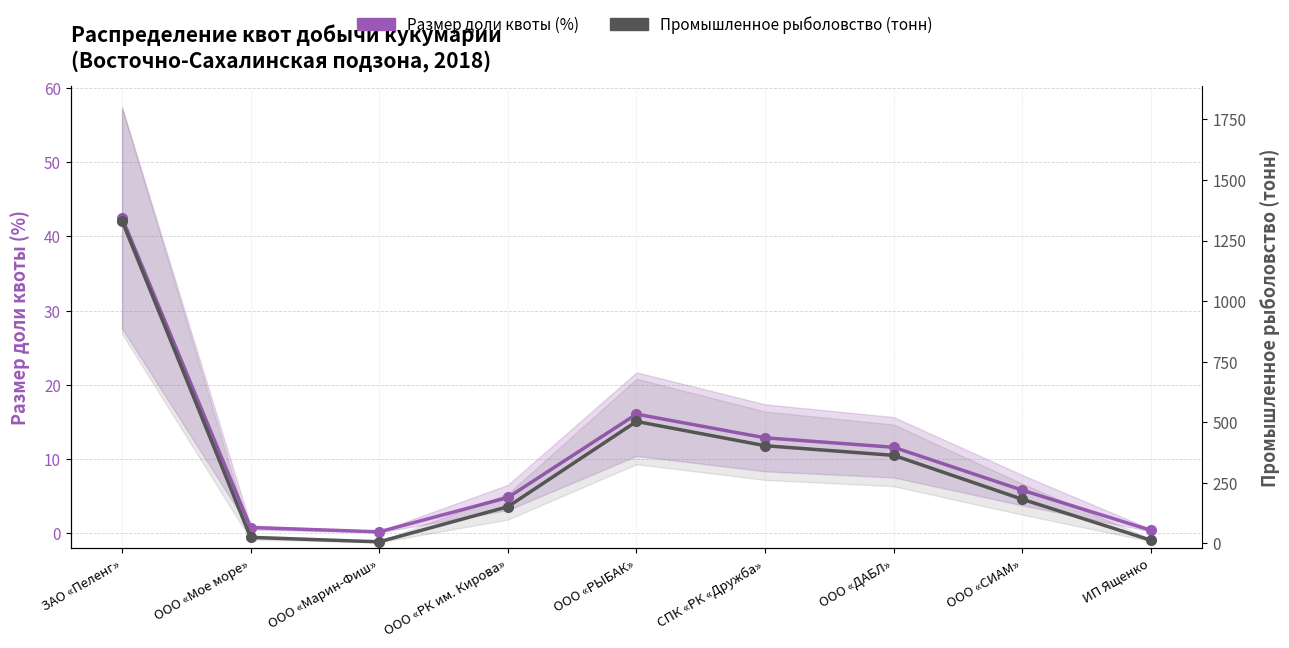

Where is the first local maximum for Размер доли квоты (%)?

ООО «РЫБАК»